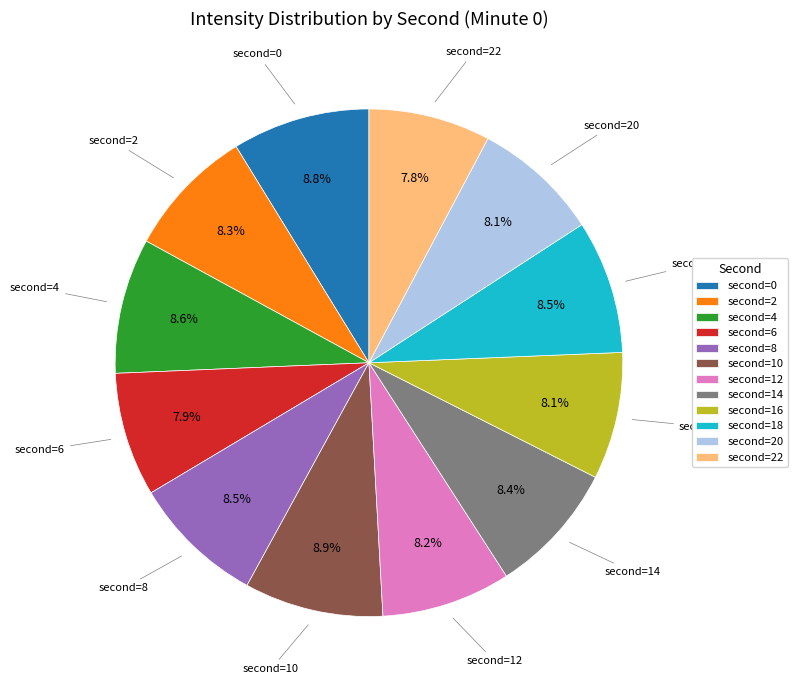

Does any single category account for the majority?

No